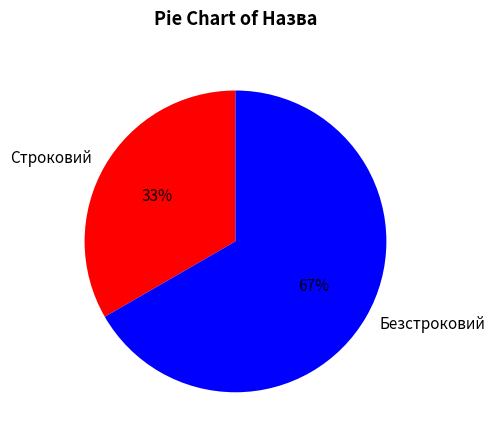

Combined, do Безстроковий and Строковий account for over 50%?

Yes